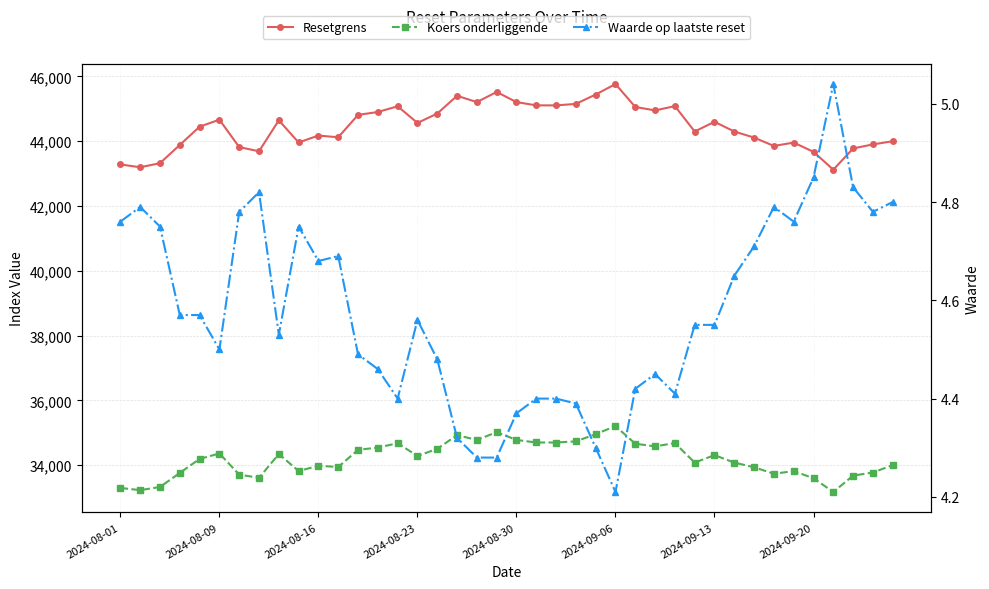

What is the value of the Koers onderliggende point at the 35th from the left?

33814.0